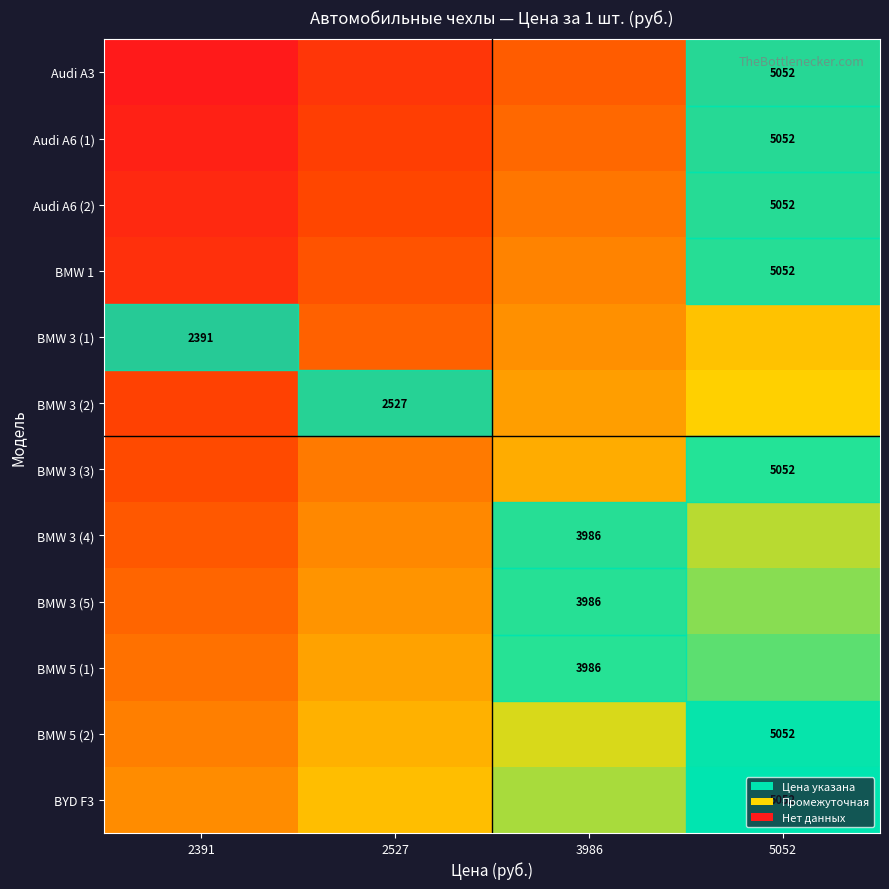

What is the difference between the BMW 3 (3) values at 2391 and 5052?

0.5